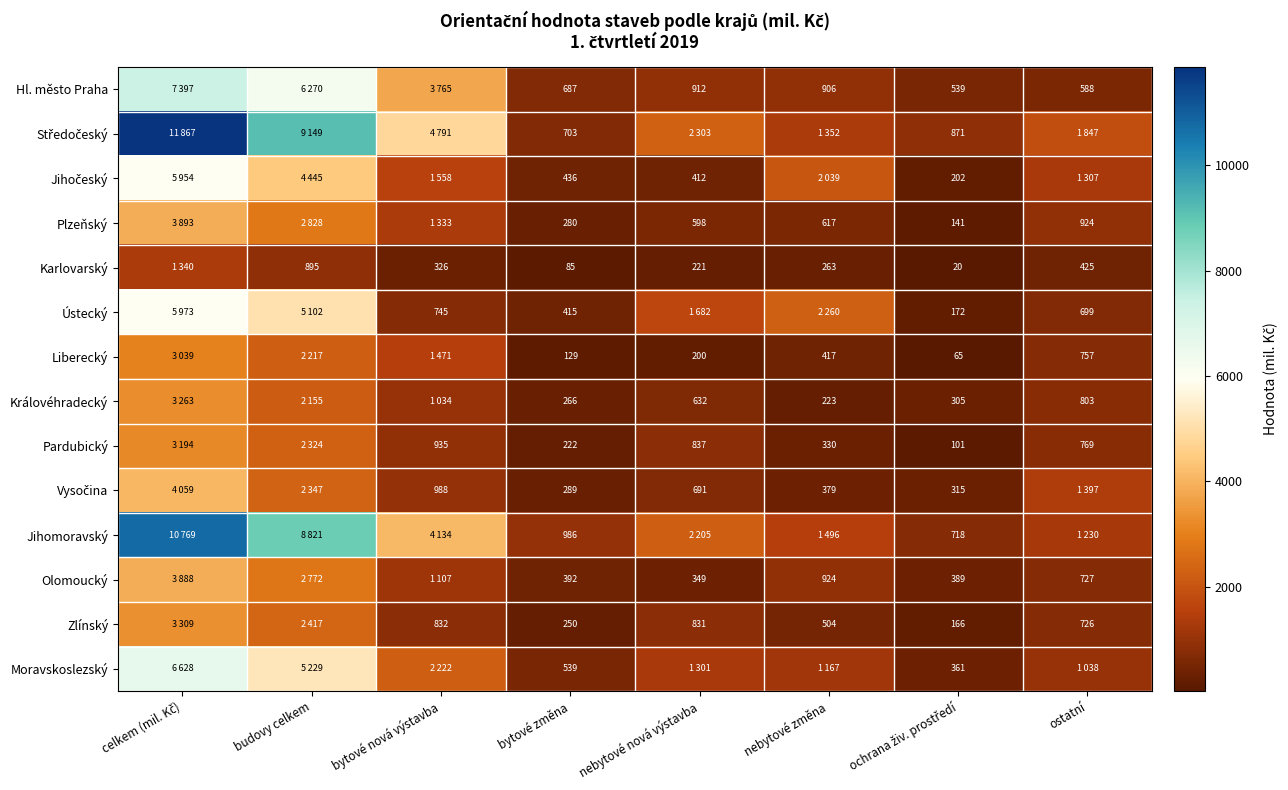

What is the total value across all series at bytové změna?

5679